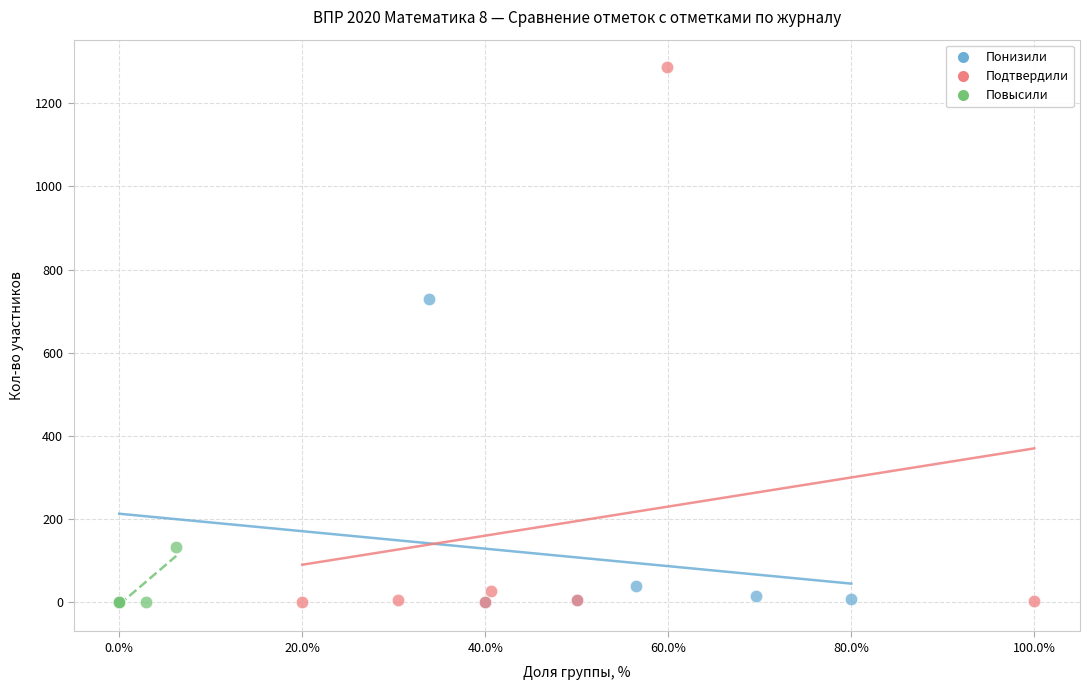

Which series reaches the maximum Y coordinate?

Подтвердили